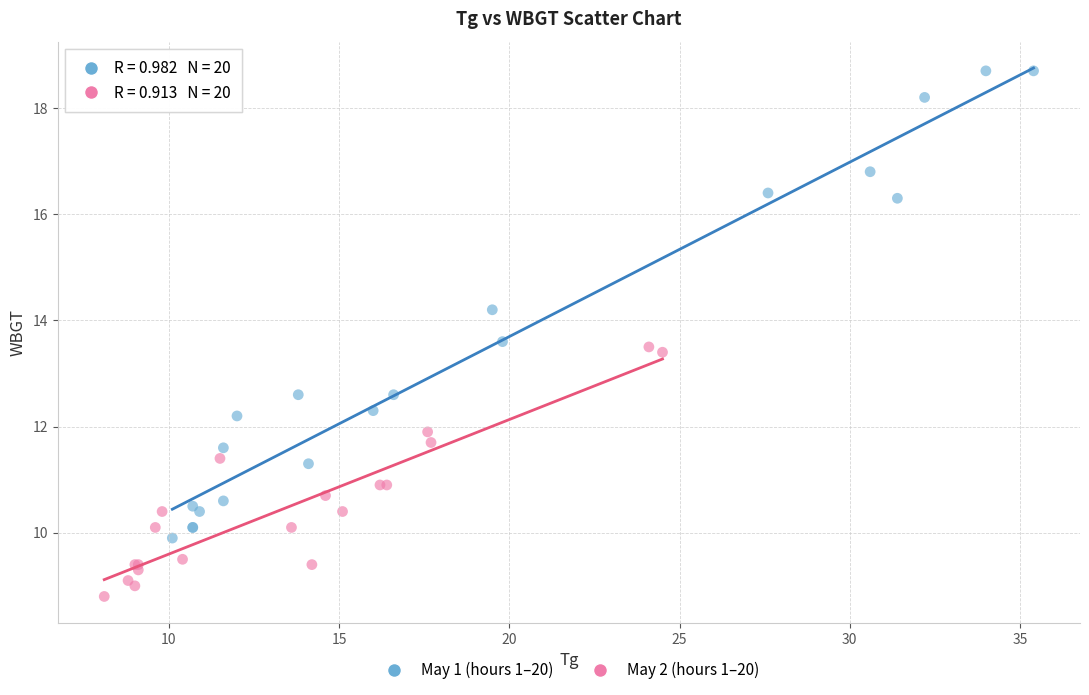

Which series reaches the maximum Y coordinate?

May 1 (hours 1–20)